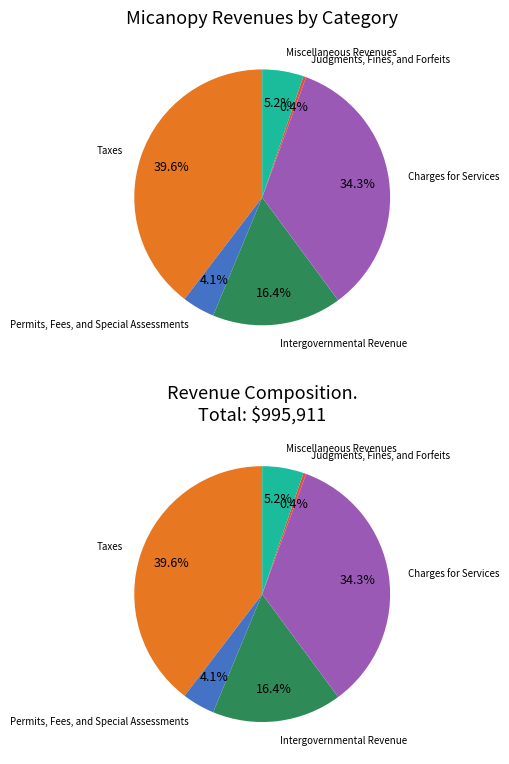

What is the change in value from Judgments, Fines, and Forfeits to Miscellaneous Revenues?

+48519